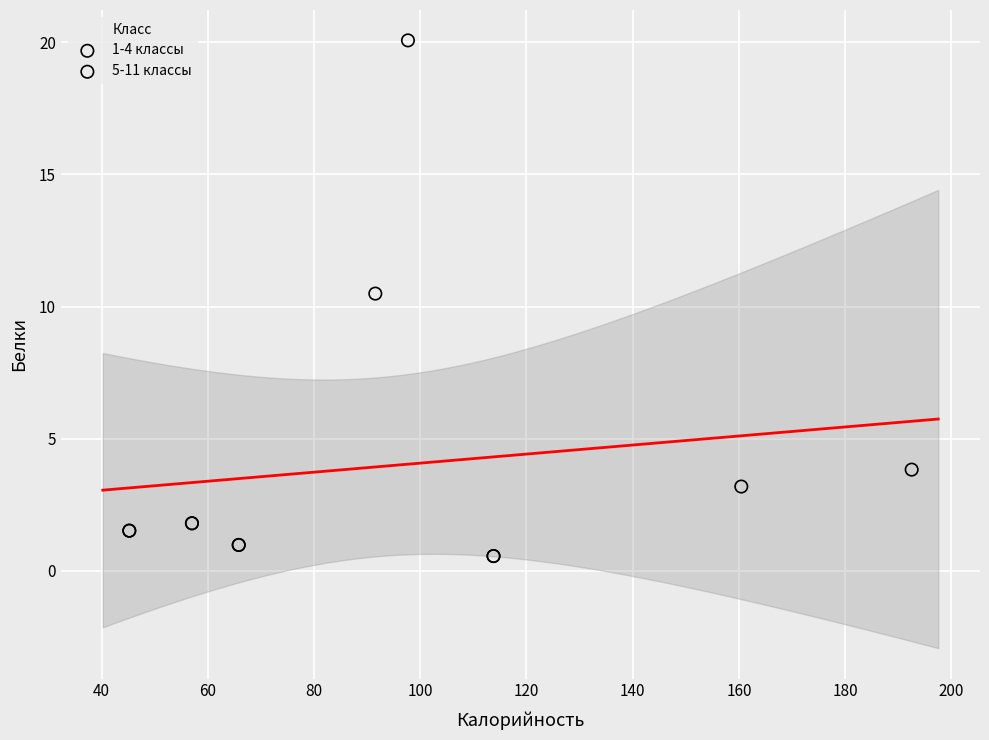

What are all the series names shown in the legend?

1-4 классы, 5-11 классы